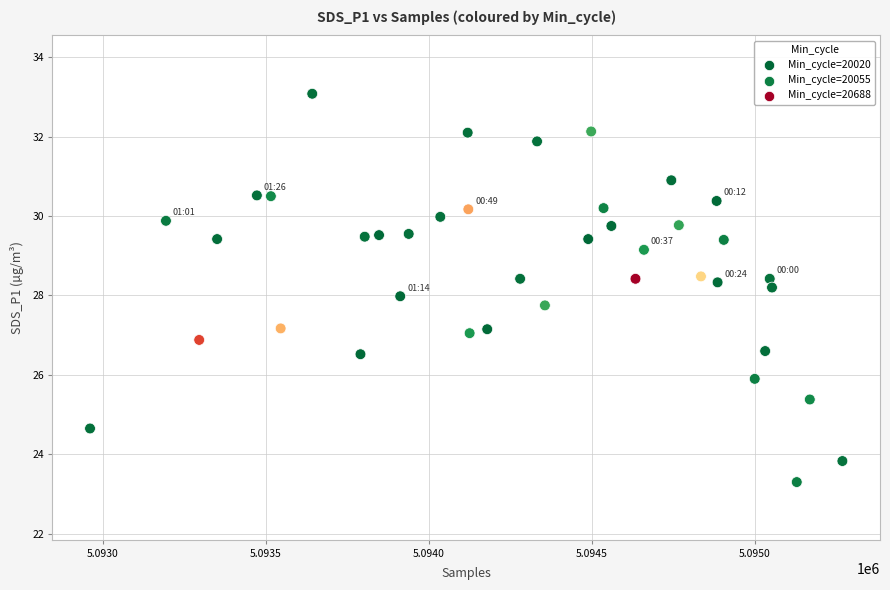

What is the range of Y values (max minus min)?

9.8